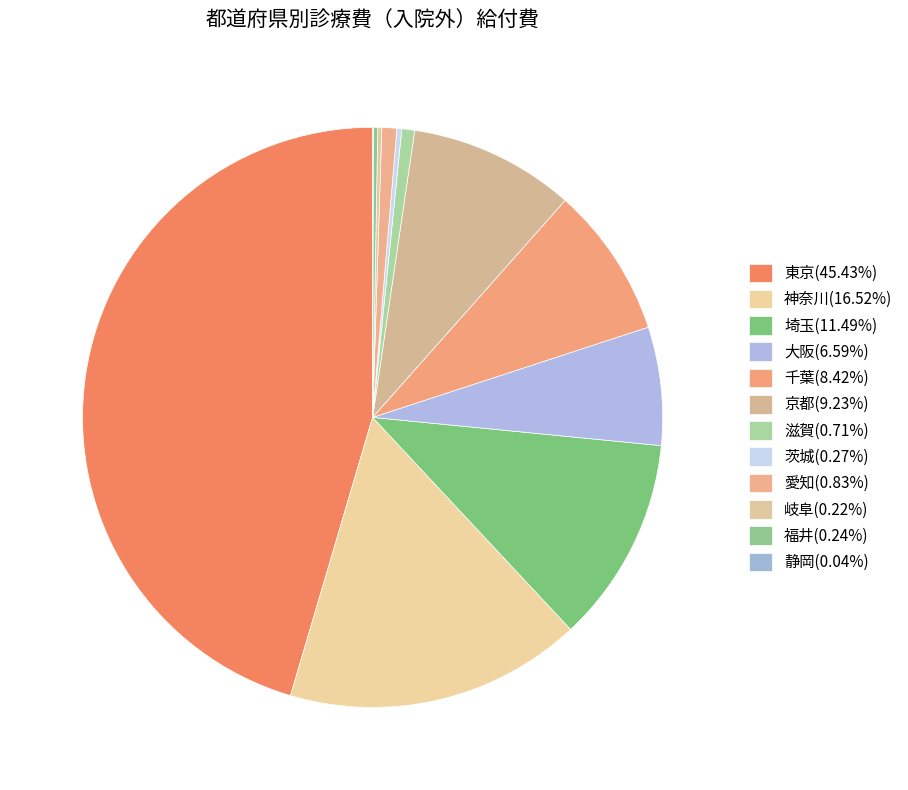

Which category has the biggest portion of the pie?

東京